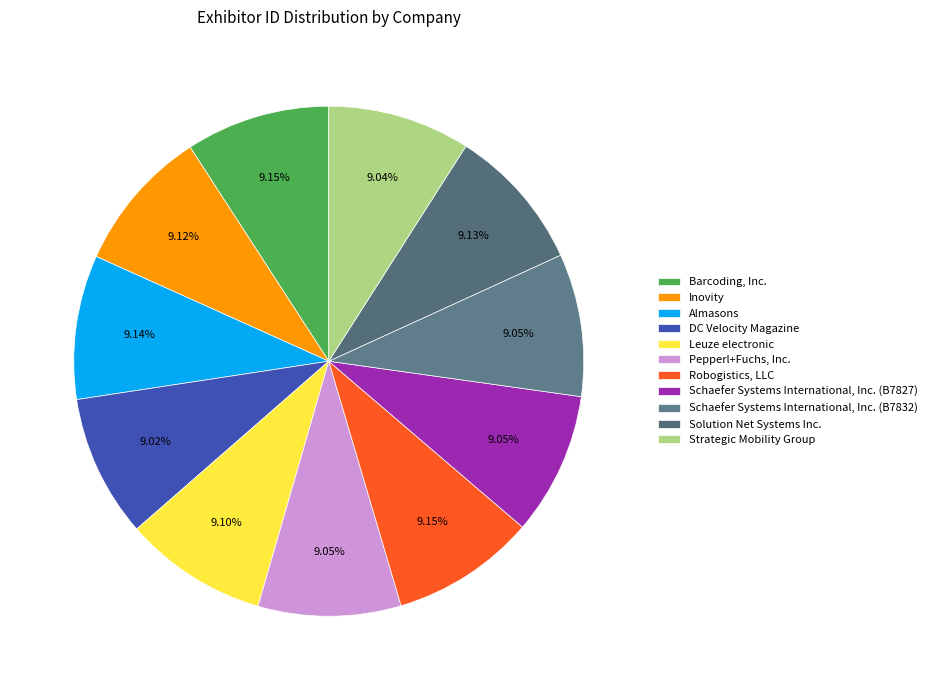

Which category has the smallest portion of the pie?

DC Velocity Magazine